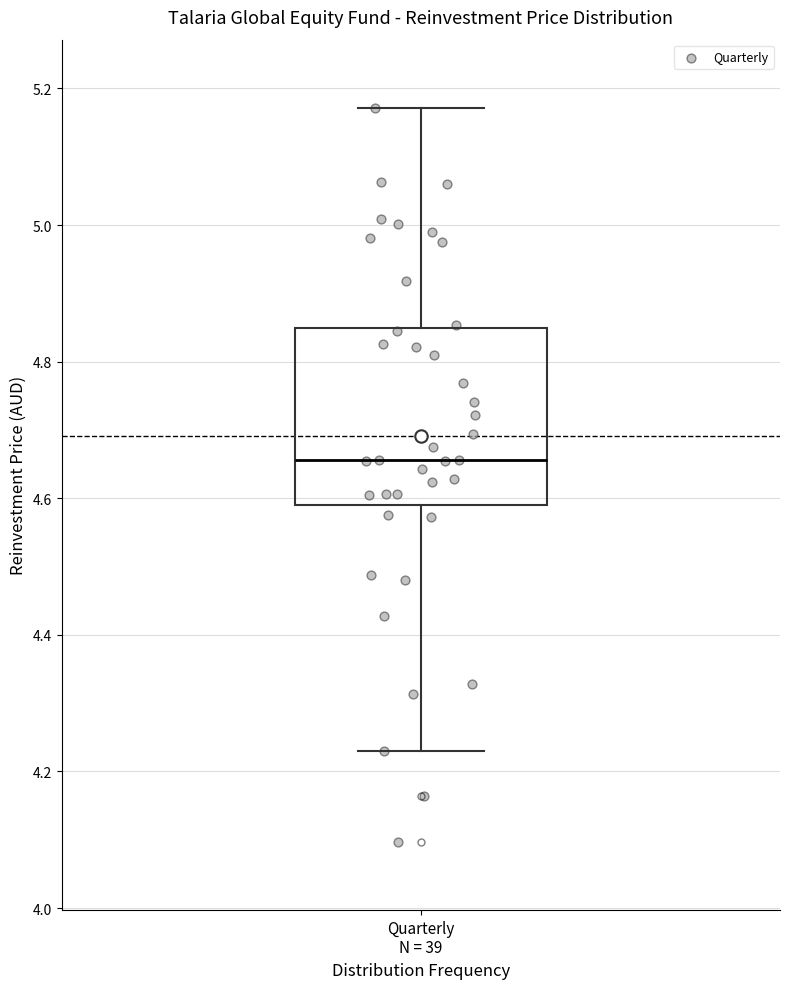

Transcribe this box plot: give where the median line is, the range the box spans, and where the two whiskers end, as read against the y-axis. The values are not printed on the chart, so give them approximately, as read against the axis.

median 4.66, box 4.60 to 4.84, whiskers 4.24 to 5.18